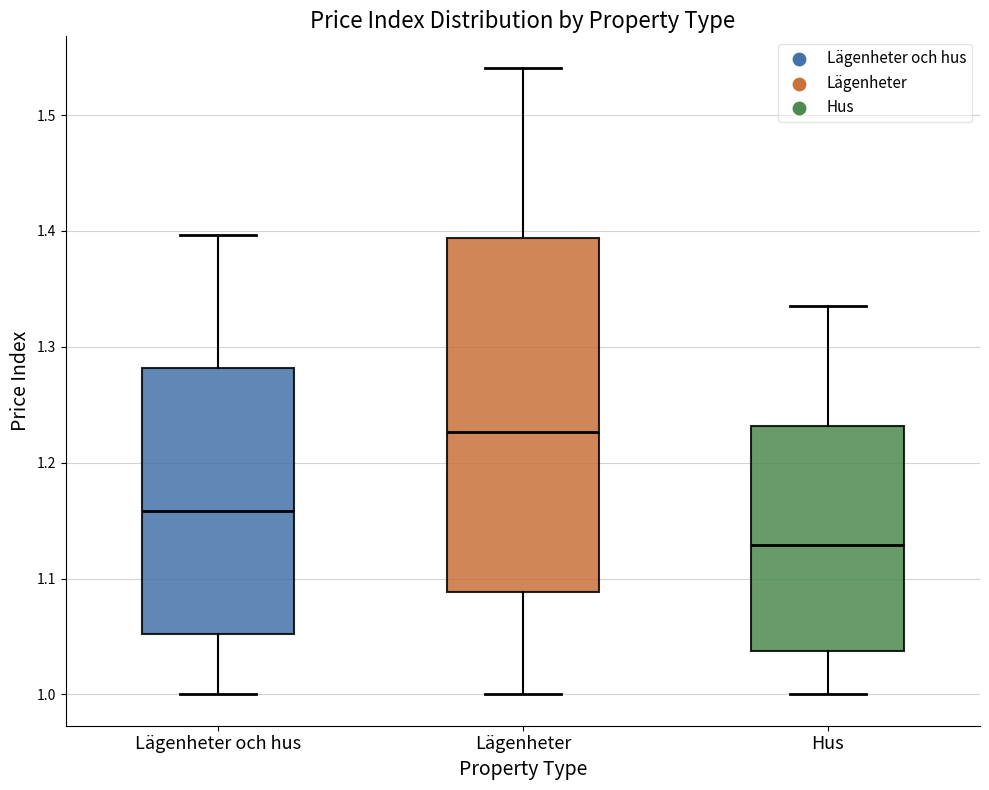

Comparing the boxes themselves (not the whiskers), which one is the tallest?

Lägenheter